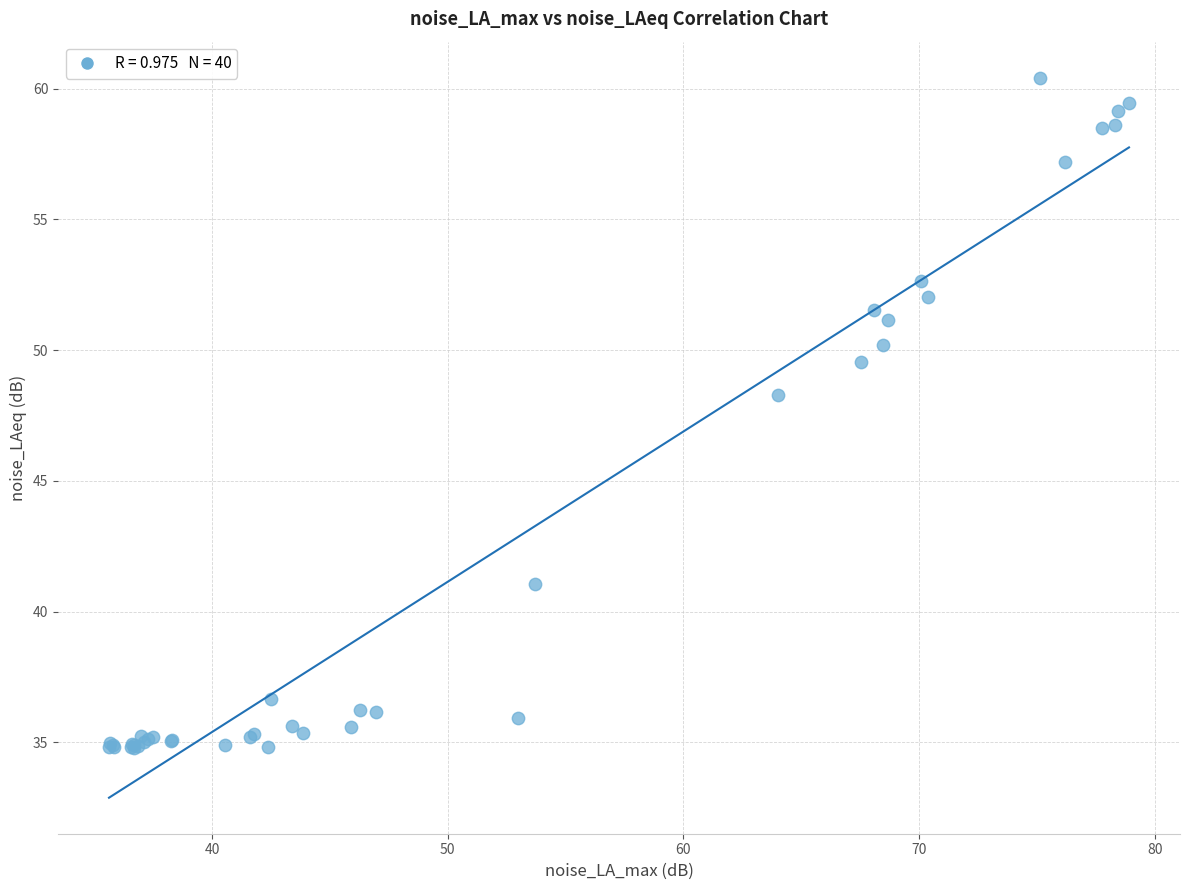

What Y value in the scatter plot is closest to 47?

48.3